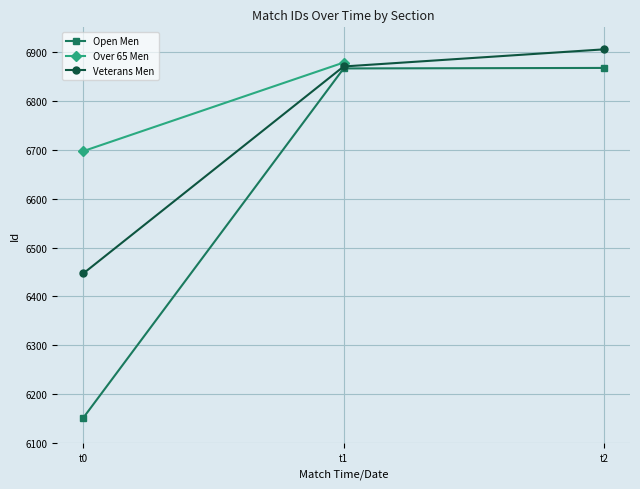

The Veterans Men series shows 11134 at t2. True or false?

False